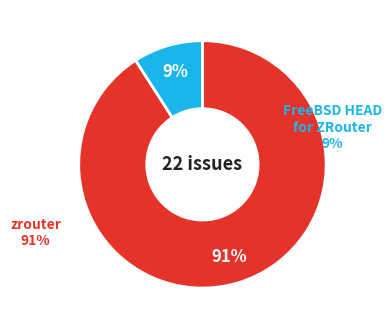

What is the change in value from zrouter to FreeBSD HEAD for ZRouter?

-18